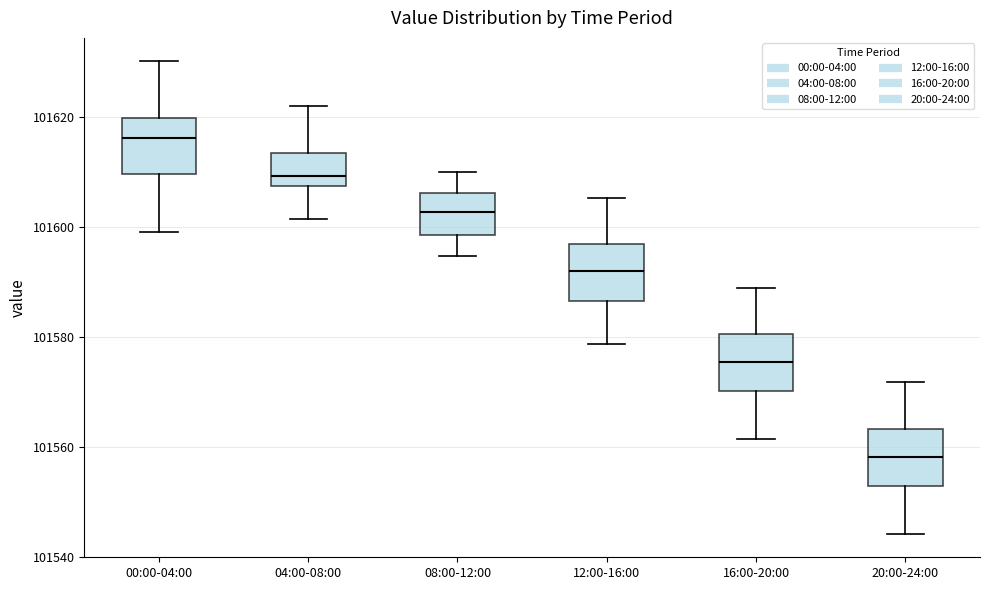

Reading left to right, transcribe this box plot: for each box, give where its median line is, the range the box spans, and where its two whiskers end, as read against the y-axis. The values are not printed on the chart, so give them approximately, as read against the axis.

00:00-04:00: median 101616, box 101610 to 101620, whiskers 101600 to 101630
04:00-08:00: median 101610, box 101608 to 101614, whiskers 101602 to 101622
08:00-12:00: median 101602, box 101598 to 101606, whiskers 101594 to 101610
12:00-16:00: median 101592, box 101586 to 101598, whiskers 101578 to 101606
16:00-20:00: median 101576, box 101570 to 101580, whiskers 101562 to 101590
20:00-24:00: median 101558, box 101554 to 101564, whiskers 101544 to 101572